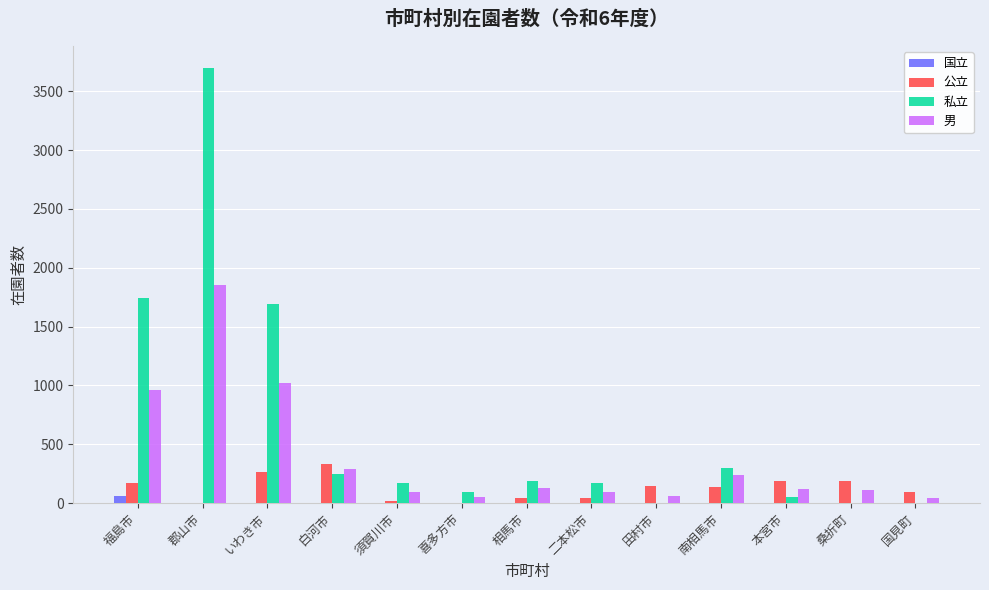

What is the sum of all 公立 values?

1641